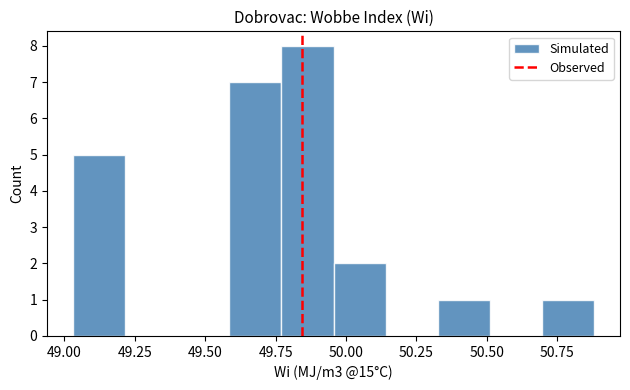

Around what value on the x-axis is the tallest bar? Give the approximate position of its centre, as read against the axis.

49.85